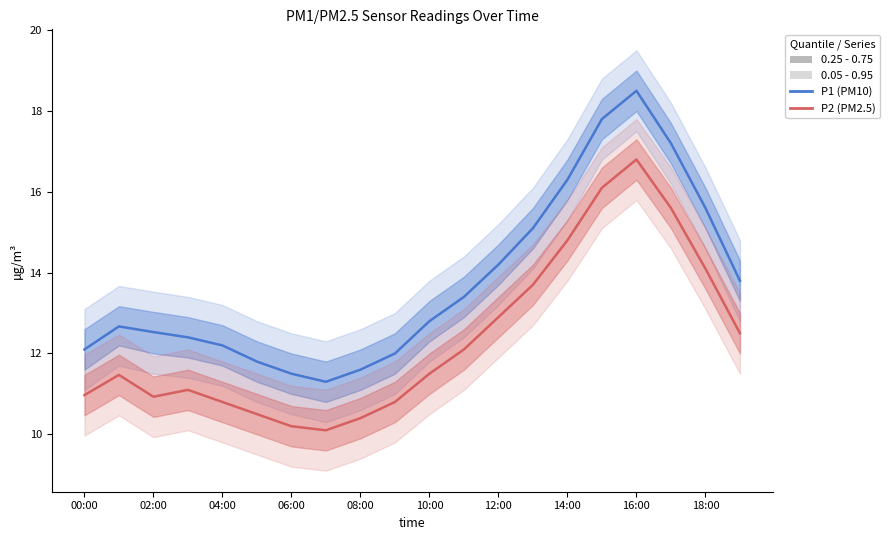

True or false: P2 (PM2.5) and P1 (PM10) cross at least once.

False